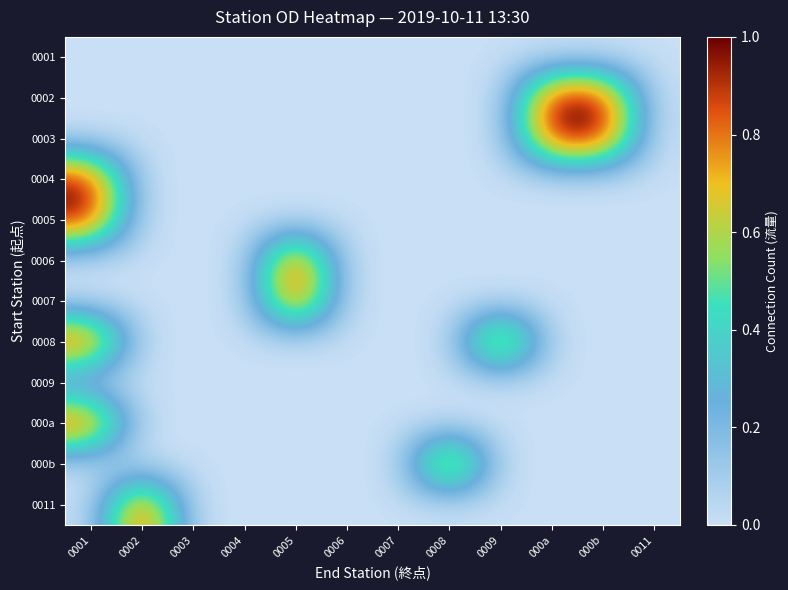

Which label corresponds to the largest value in the chart?

000a